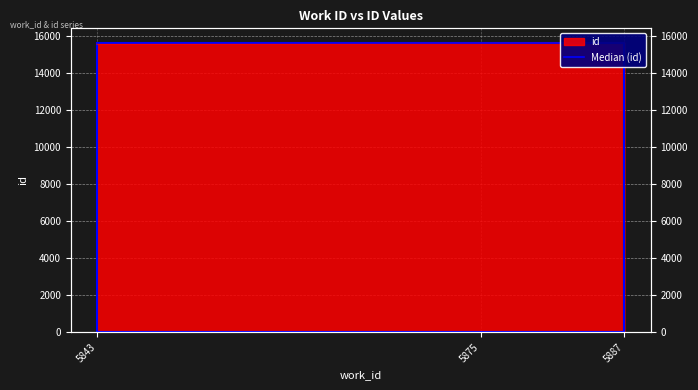

List the labels in order of value, largest first.

5887, 5875, 5843